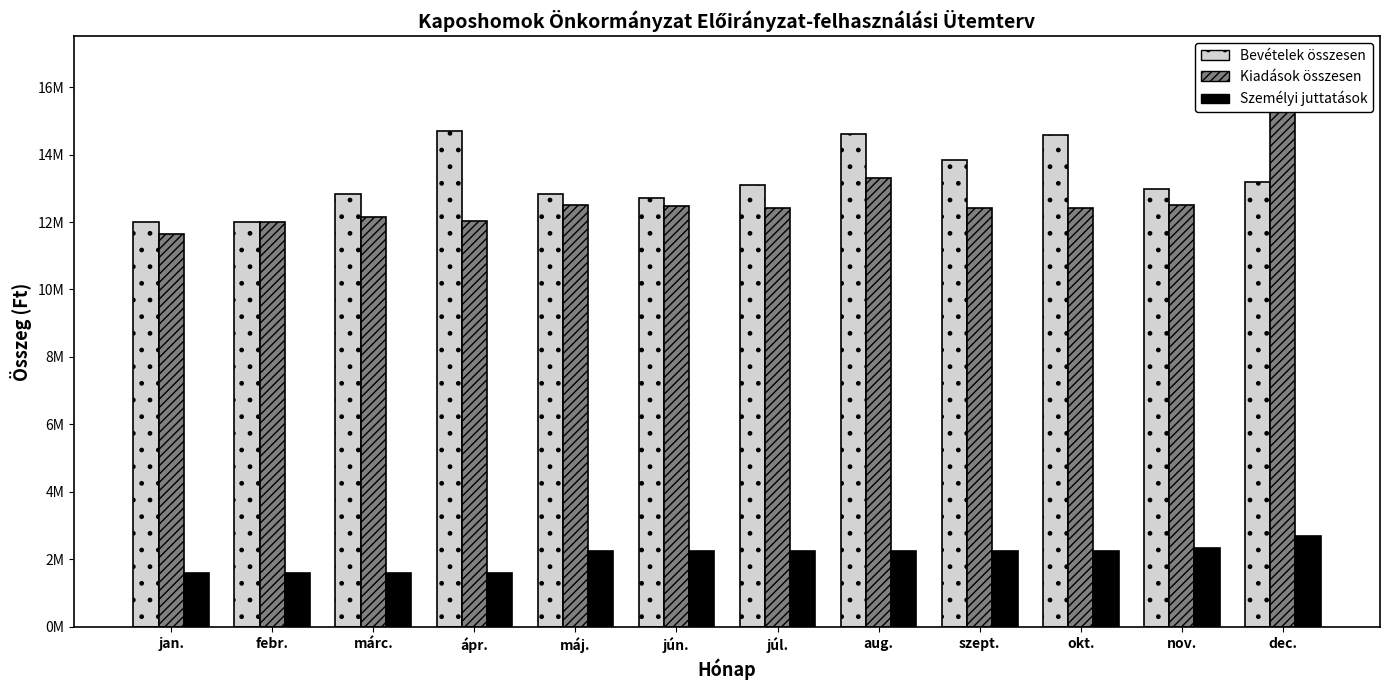

What is the highest value of the Bevételek összesen series?

14696353